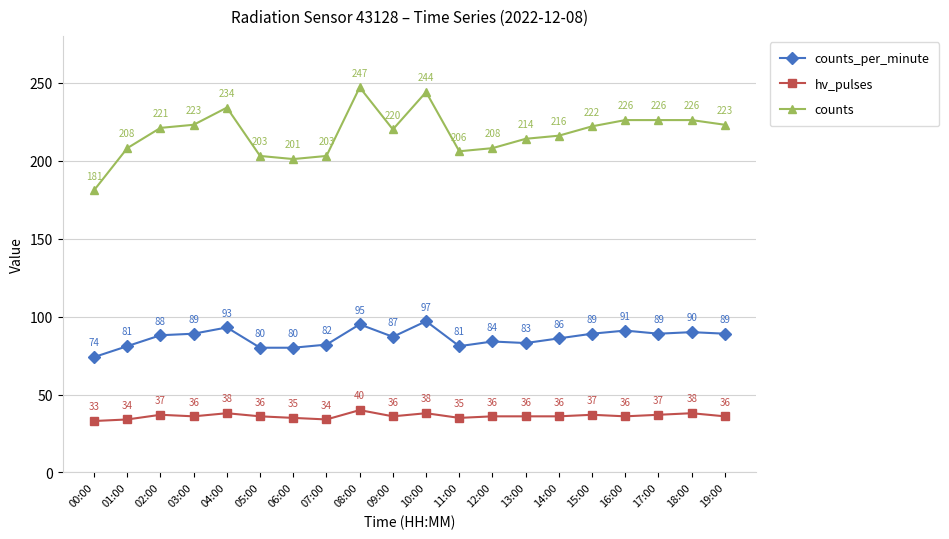

Between 10:00 and 12:00, which series saw the biggest shift?

counts